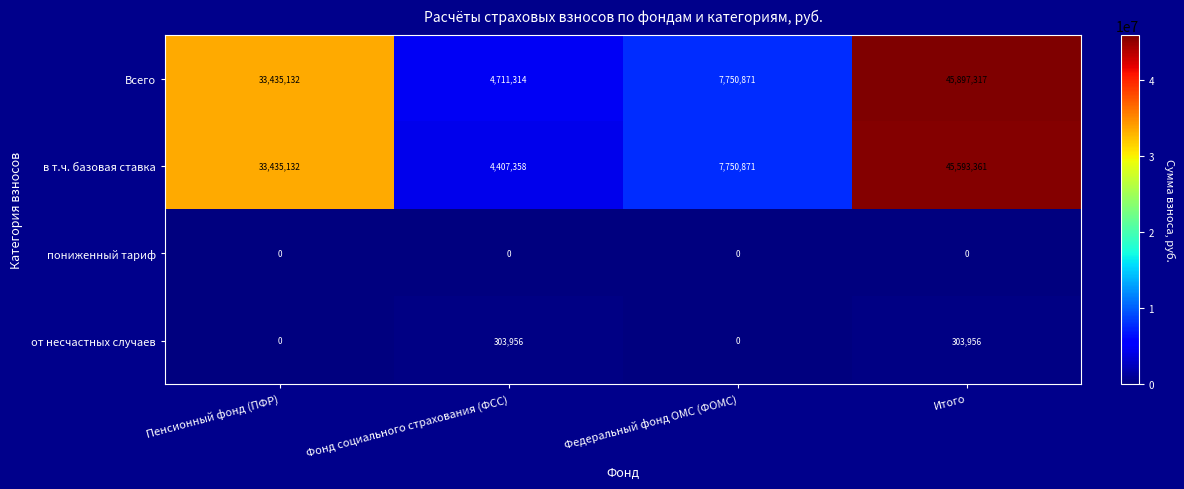

List the labels in order of Всего value, smallest first.

Фонд социального страхования (ФСС), Федеральный фонд ОМС (ФОМС), Пенсионный фонд (ПФР), Итого